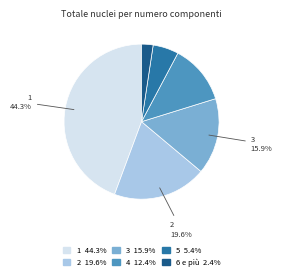

How many segments does this pie chart have?

6